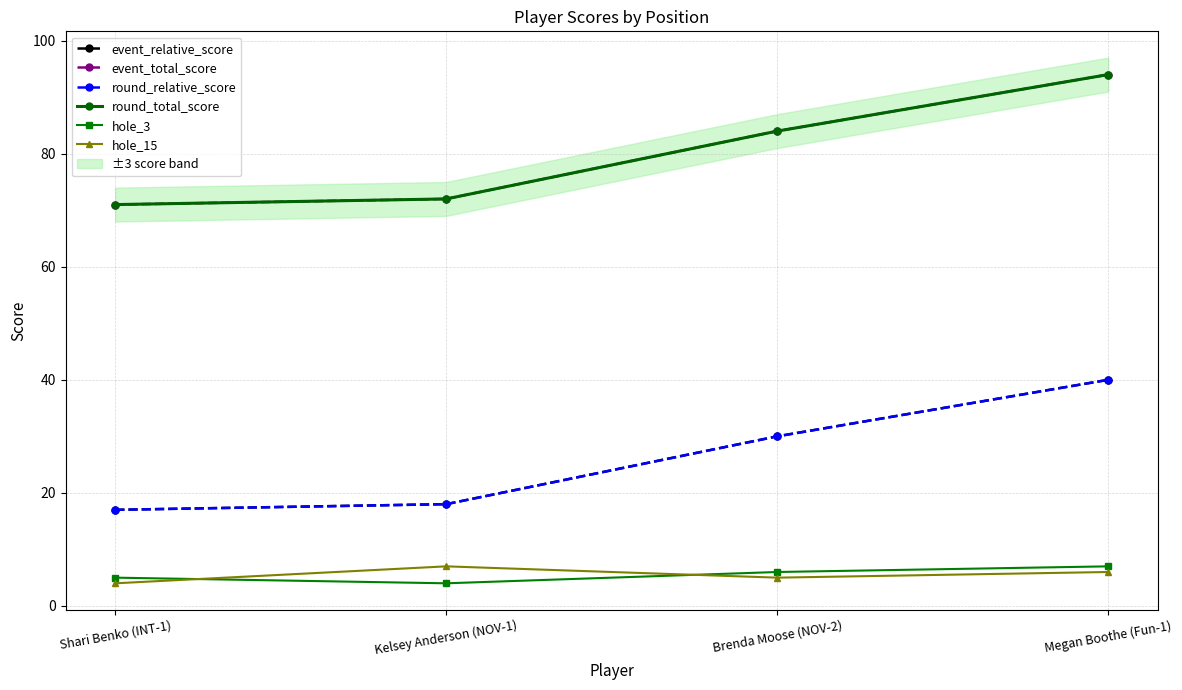

What are all the series names shown in the legend?

event_relative_score, event_total_score, round_relative_score, round_total_score, hole_3, hole_15